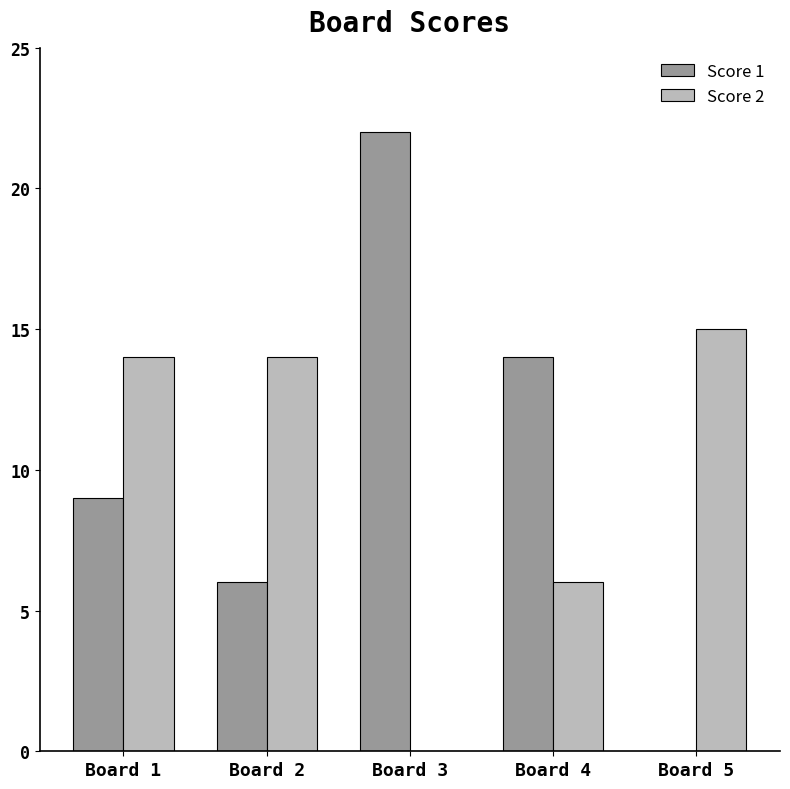

What is the total value across all series at Board 5?

15